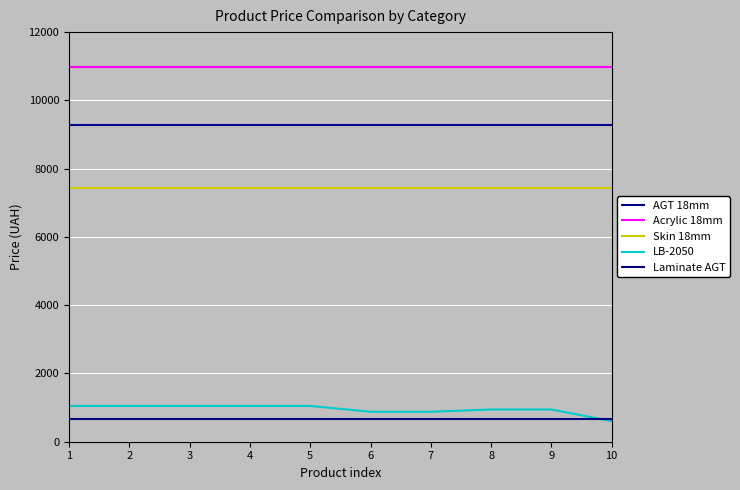

What is the difference between the LB-2050 values at 7 and 9?

66.3